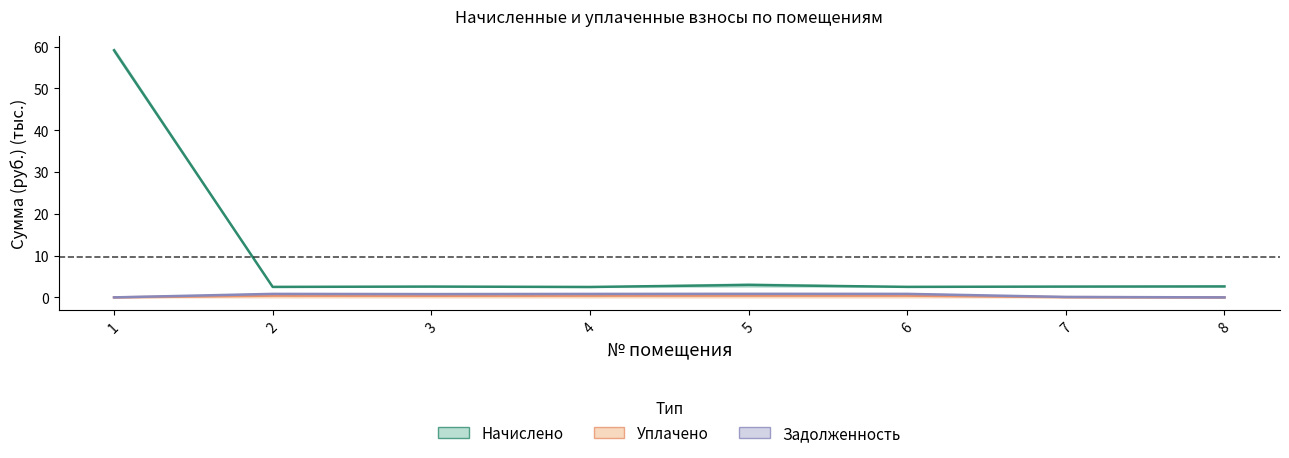

True or false: nachisleno has a value of 3.0 at 5.

True